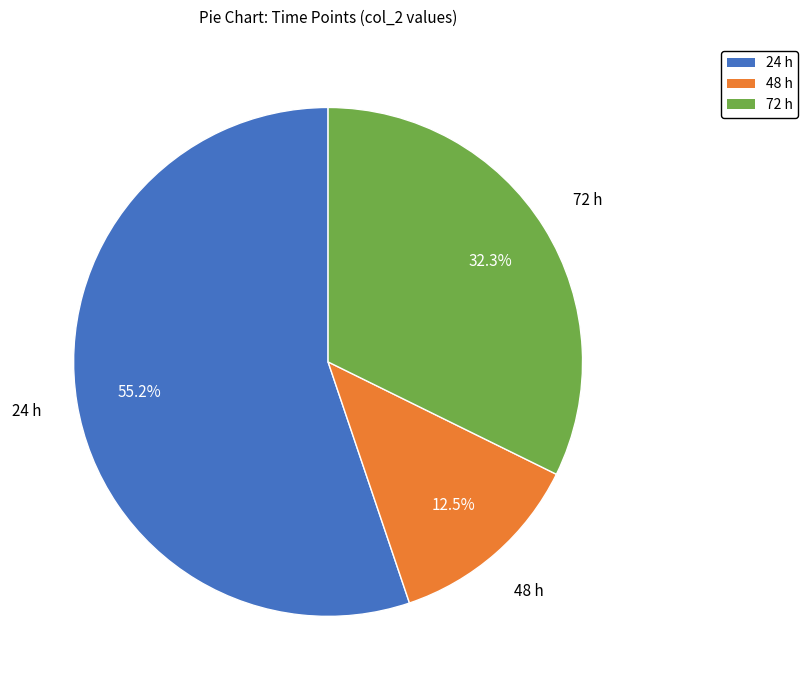

Is it true that 72 h is 20% of the pie?

False